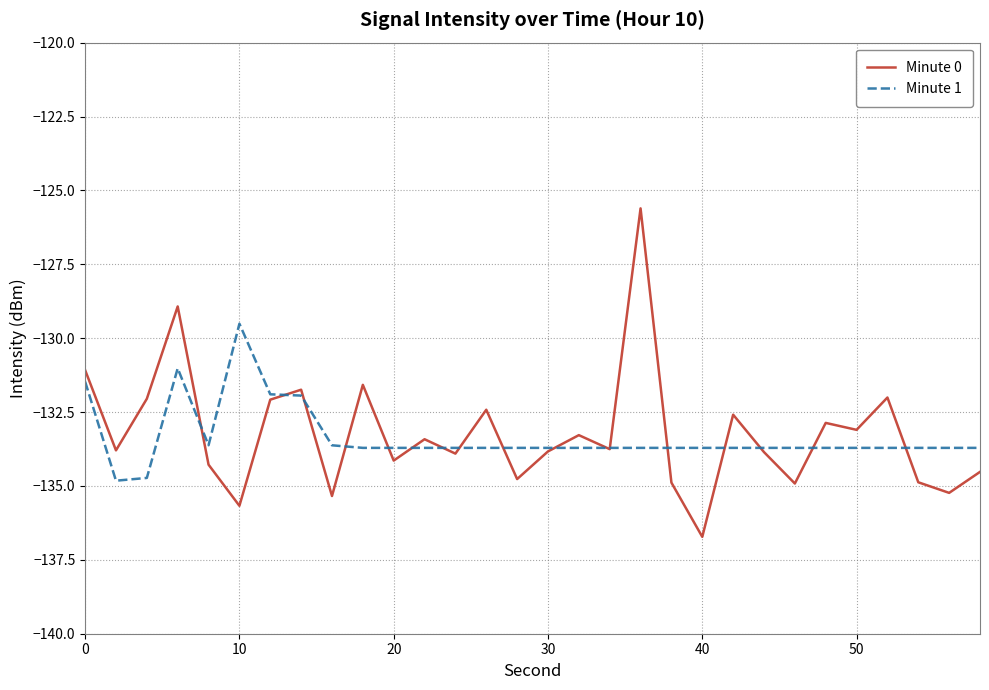

How many lines are shown in the chart?

2